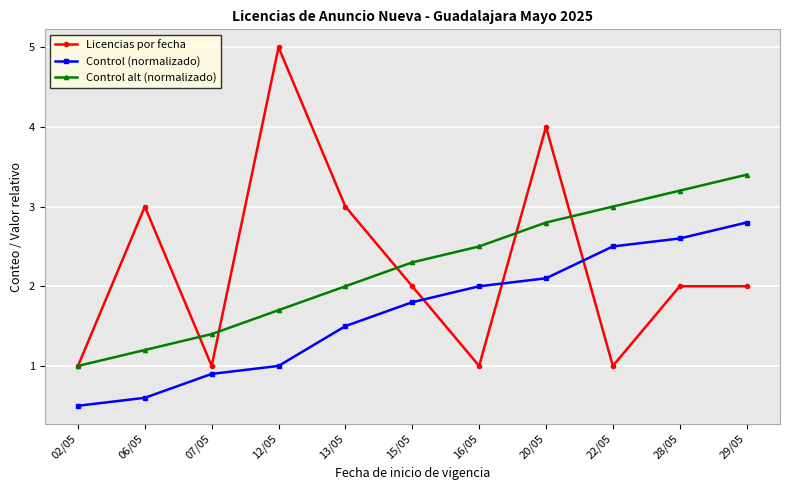

What is the difference between the highest and lowest values at 12/05?

4.0